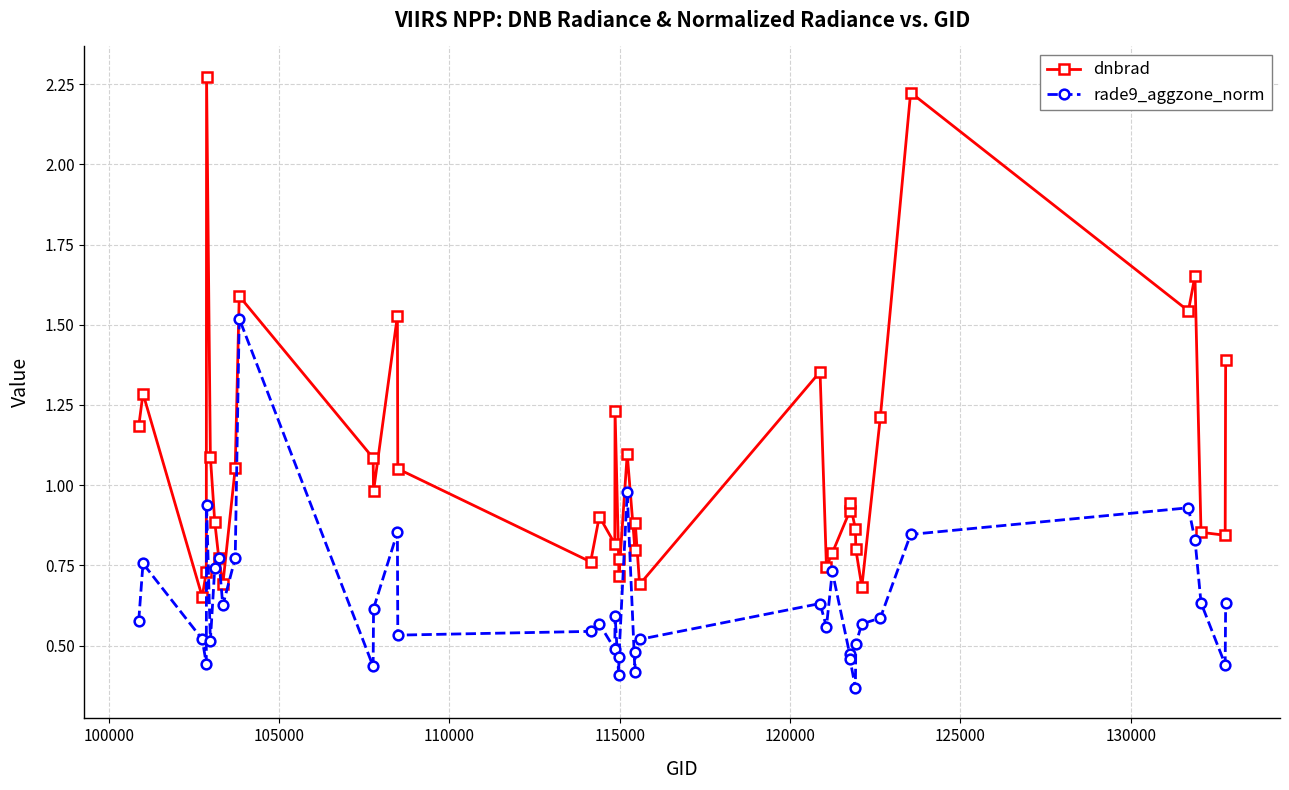

Which series has the largest total across all categories?

dnbrad